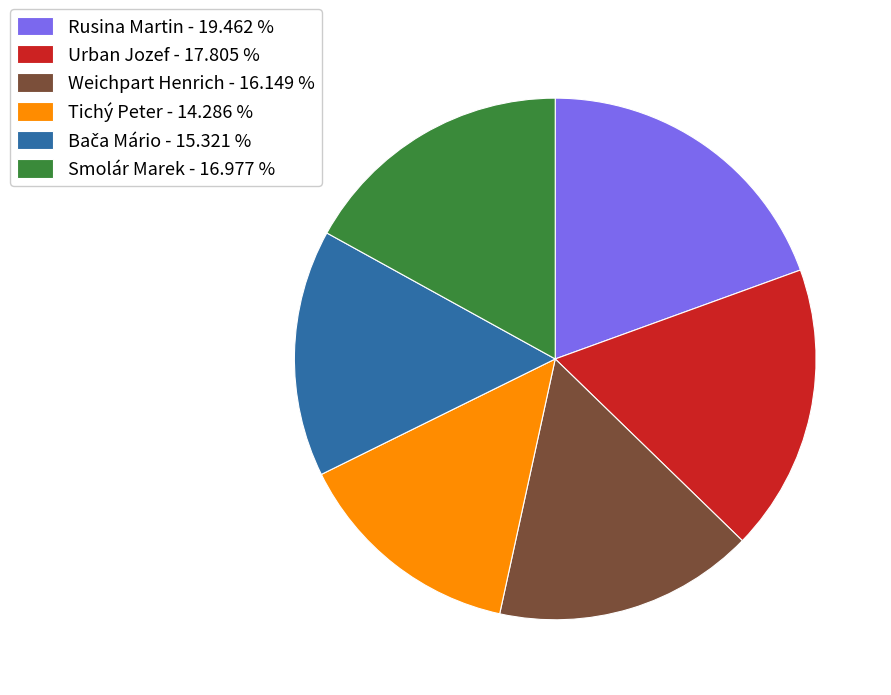

Combined, do Tichý Peter - 14.286 % and Urban Jozef - 17.805 % account for over 50%?

No